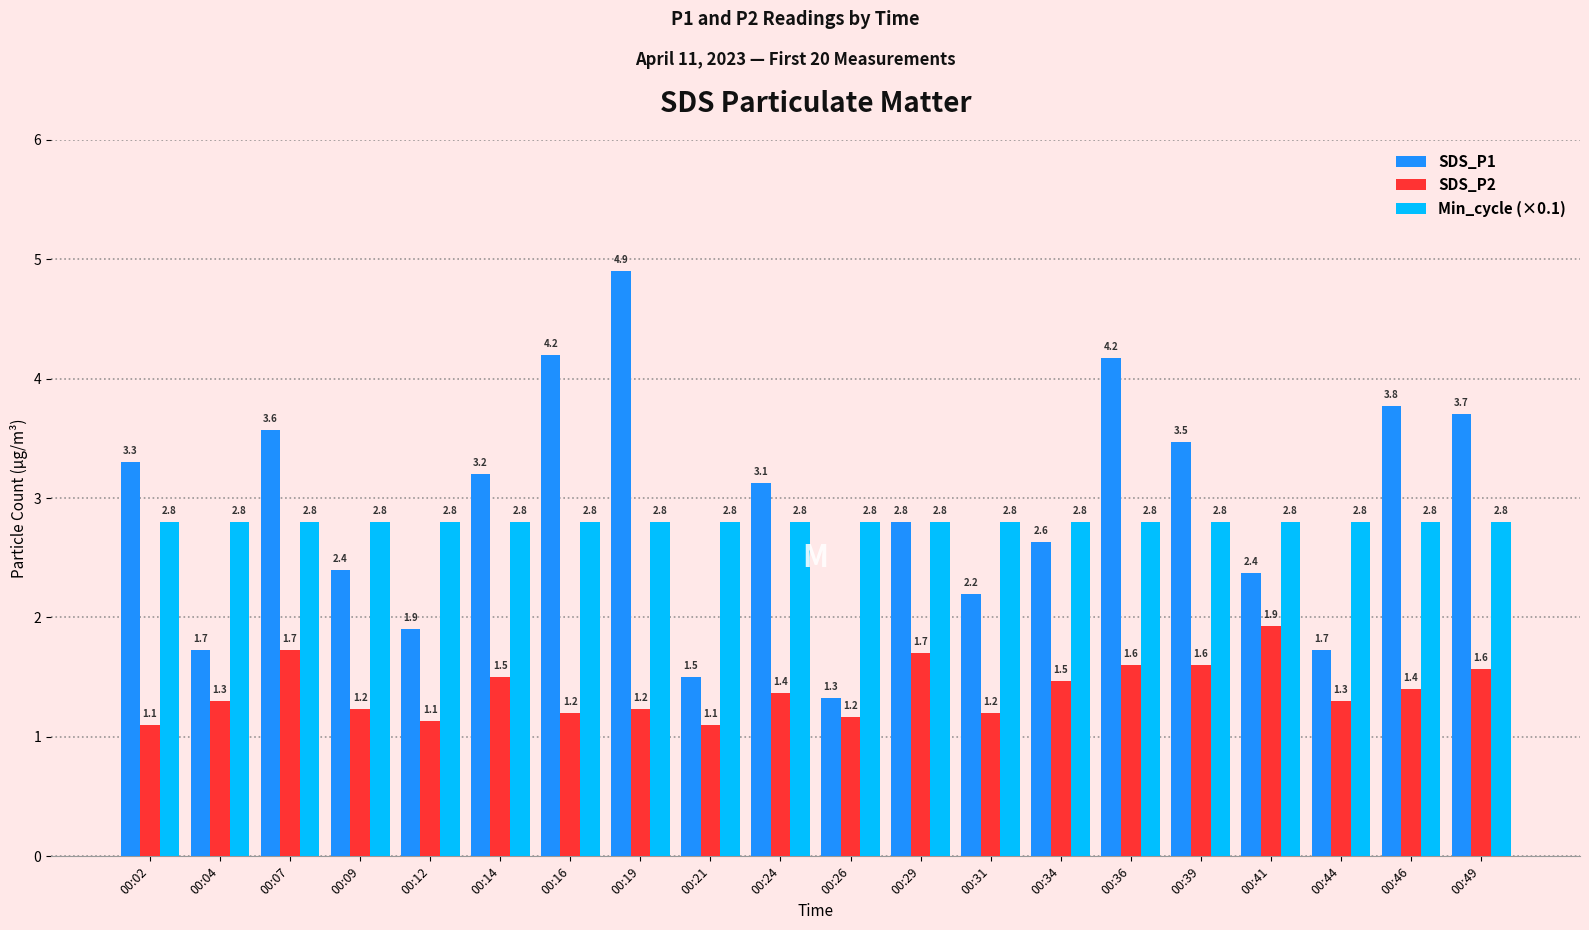

At 00:31, list the series in order from smallest to largest.

SDS_P2, SDS_P1, Min_cycle (×0.1)